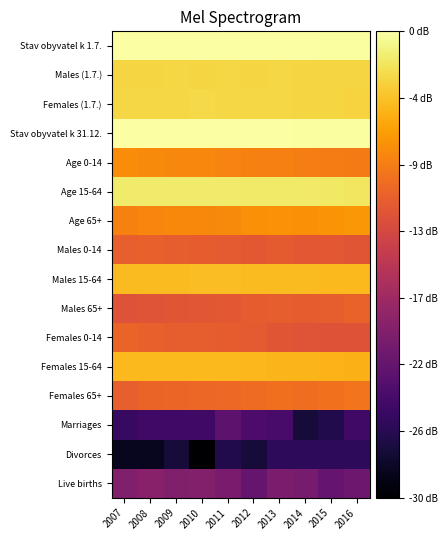

Which category has the highest value across all series?

2010